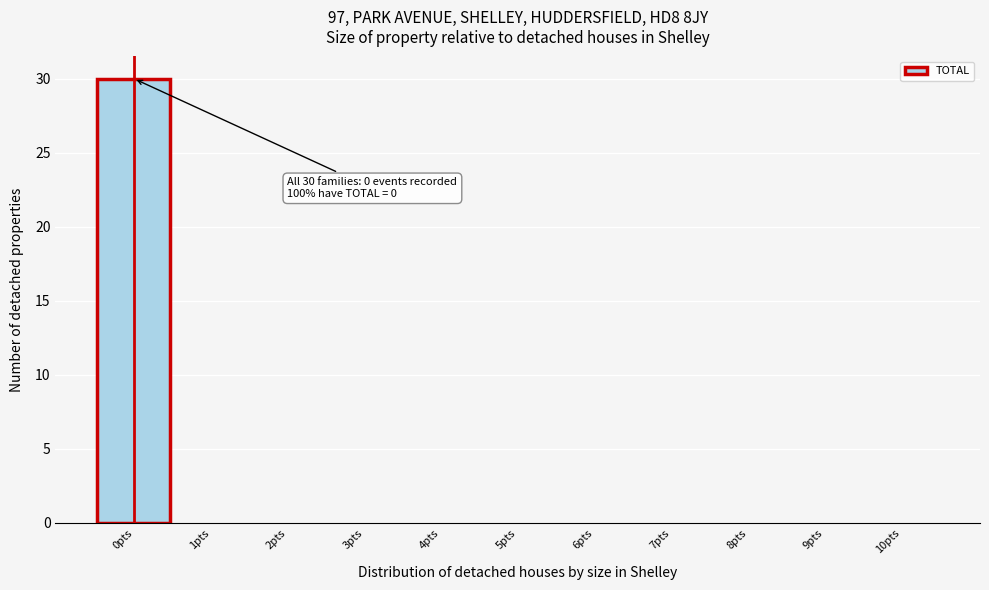

Which range on the x-axis has the tallest bar?

-0.5 to 0.5